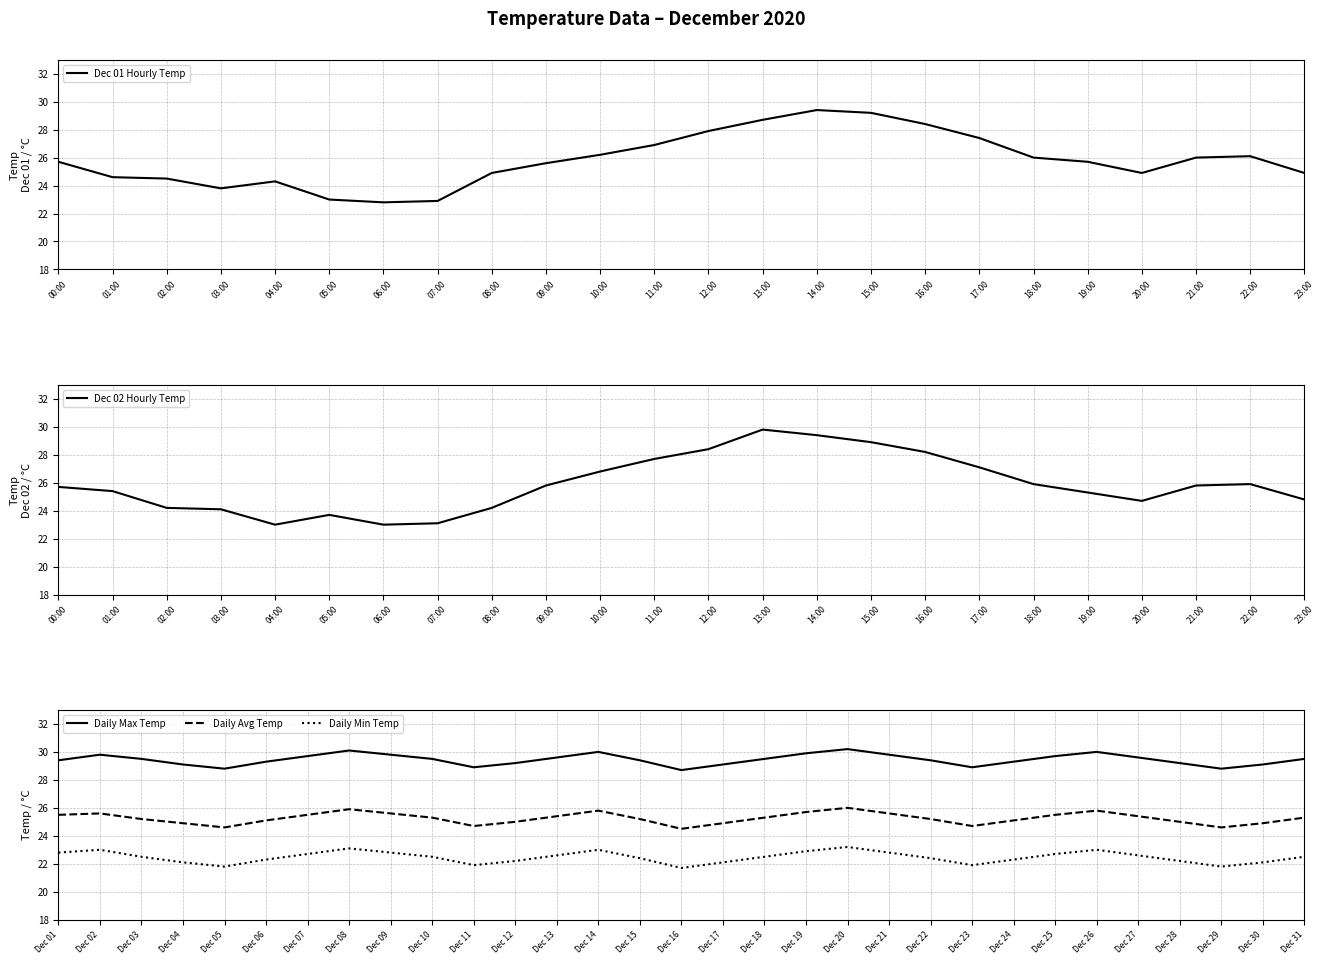

What is the minimum value for Daily Max Temp?

28.7